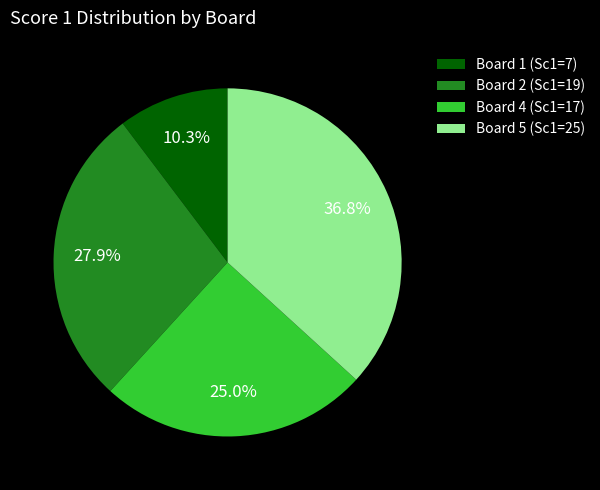

Does Board 2 (Sc1=19) represent more than half of the total?

No